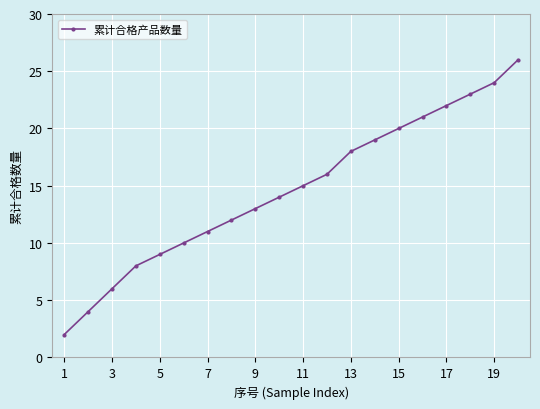

What is the difference between the maximum and second lowest values?

22